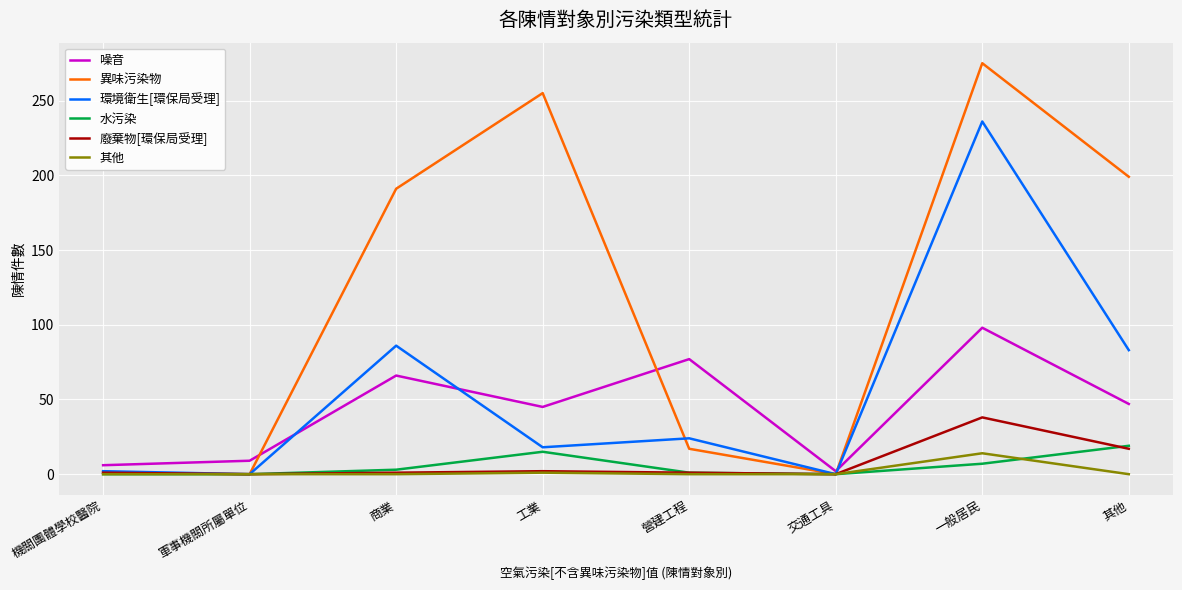

How many lines are shown in the chart?

6